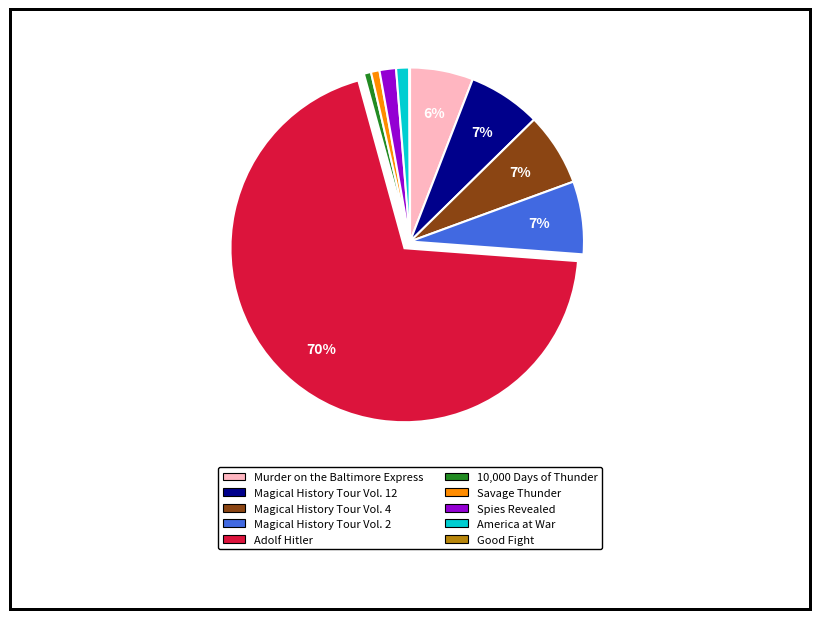

Is it true that Murder on the Baltimore Express is 6% of the pie?

True